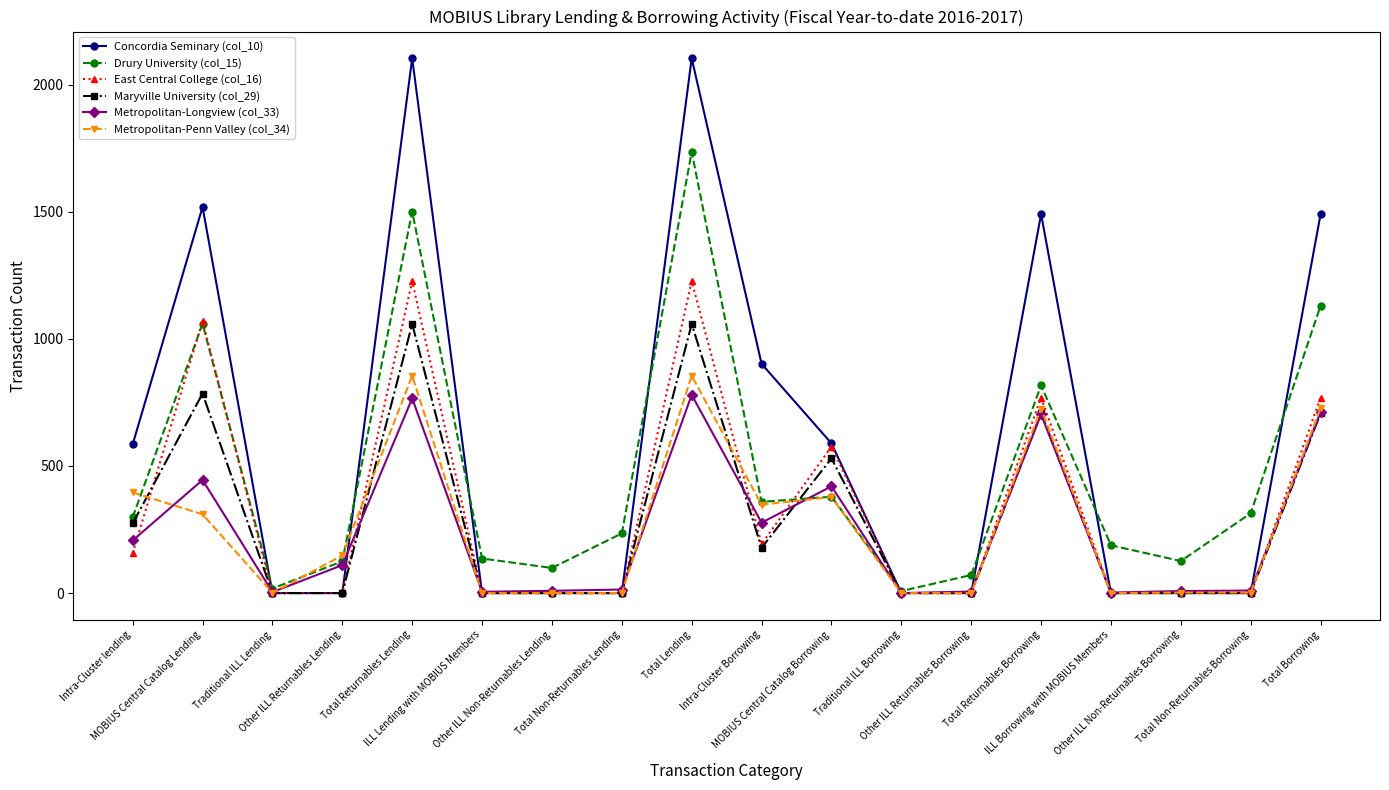

How many categories are shown in the chart?

18